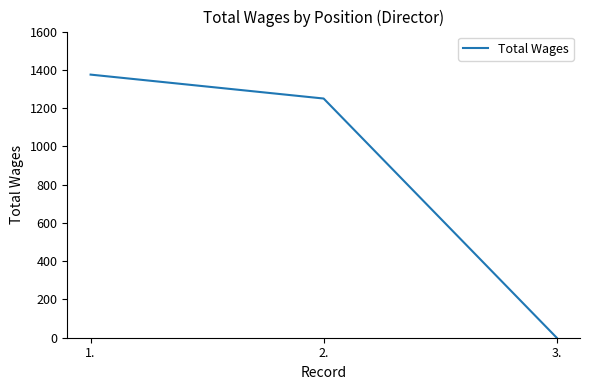

Which label corresponds to the smallest value in the chart?

3.